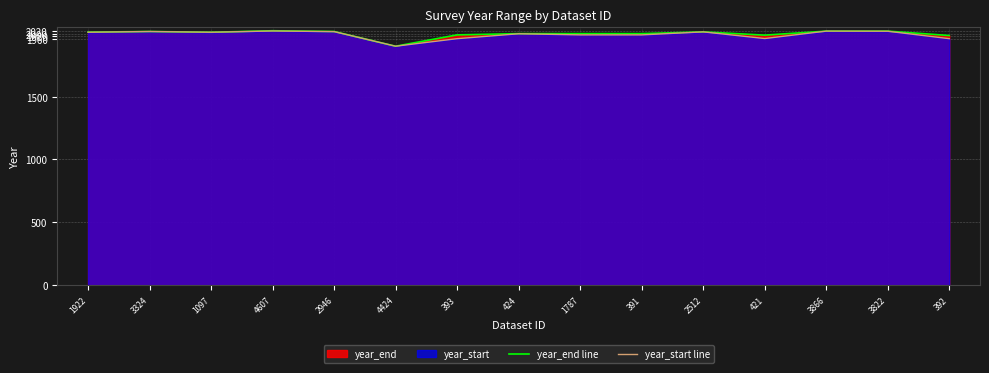

Reading right to left, what are all the values shown in this chart?

year_end line: 1985	2020	2020	1988	2014	2000	2000	2000	1990	1900	2017	2023	2011	2017	2012
year_start line: 1960	2019	2020	1961	2014	1990	1990	1999	1960	1900	2016	2021	2011	2017	2011